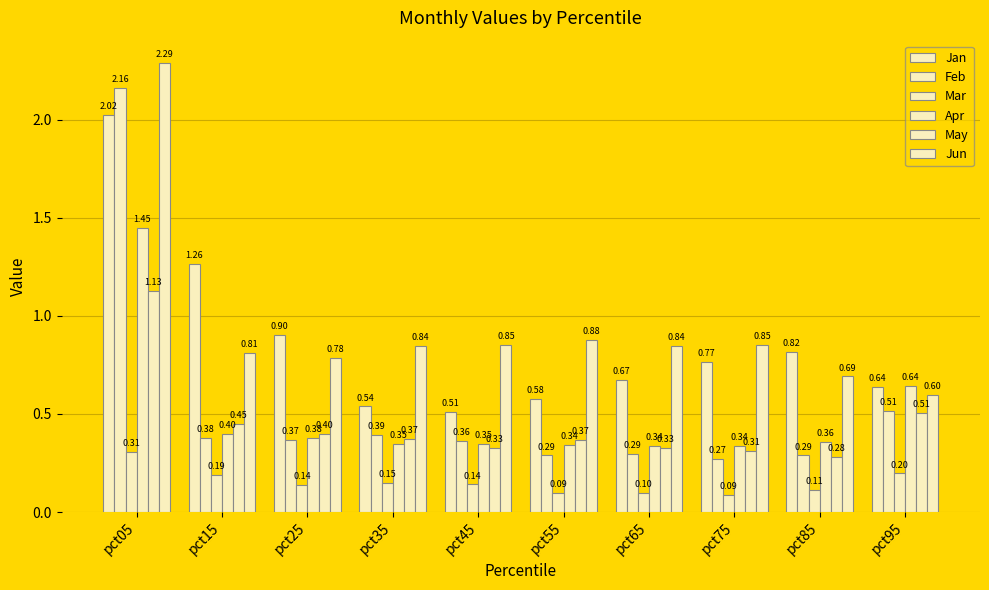

What is the sum of the Mar values at pct05 and pct55?

0.4